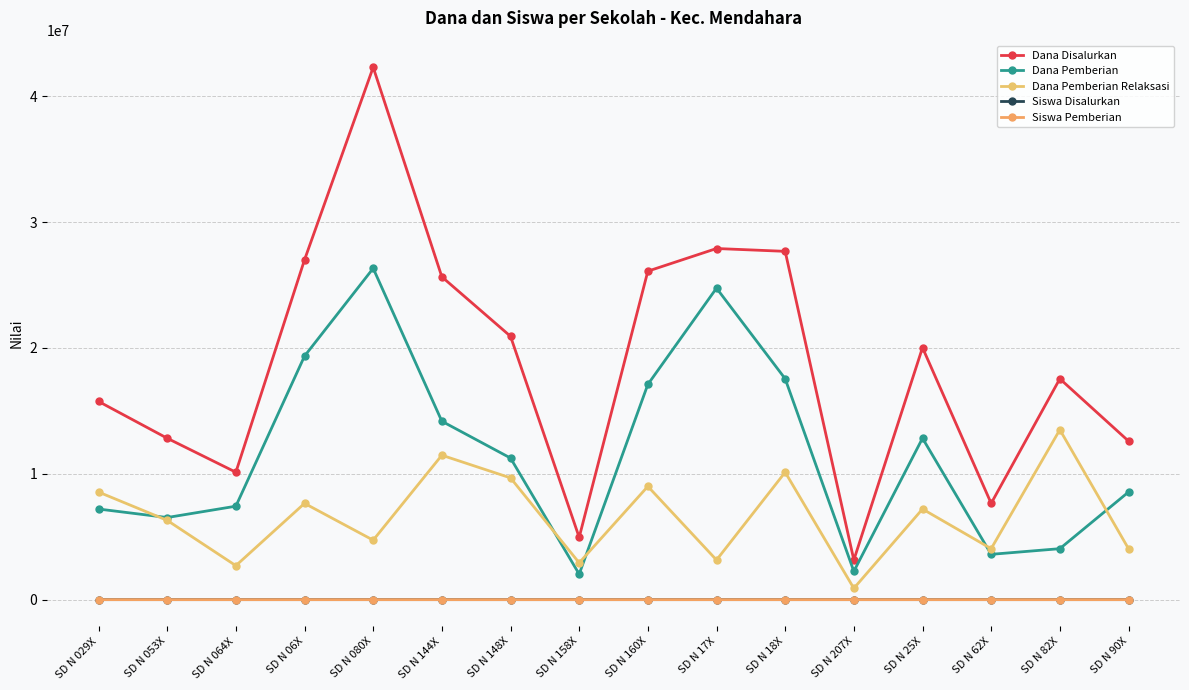

Between SD N 144X and SD N 18X, which series saw the biggest shift?

Dana Pemberian